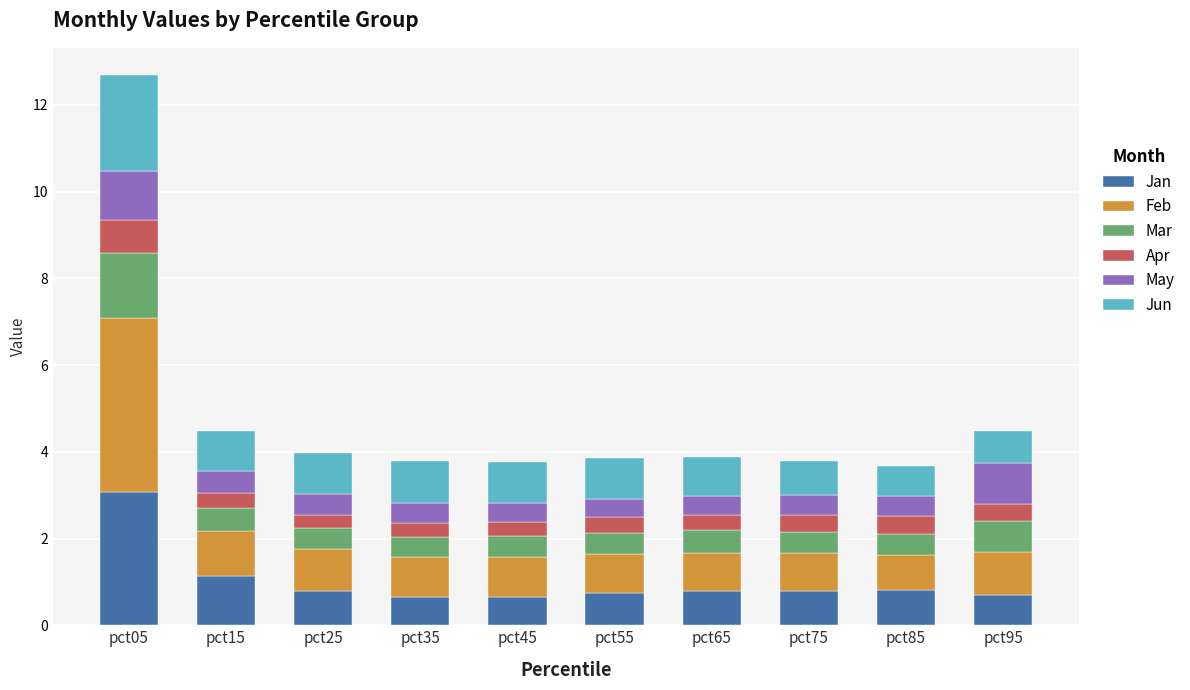

What is the maximum value for Jan?

3.1